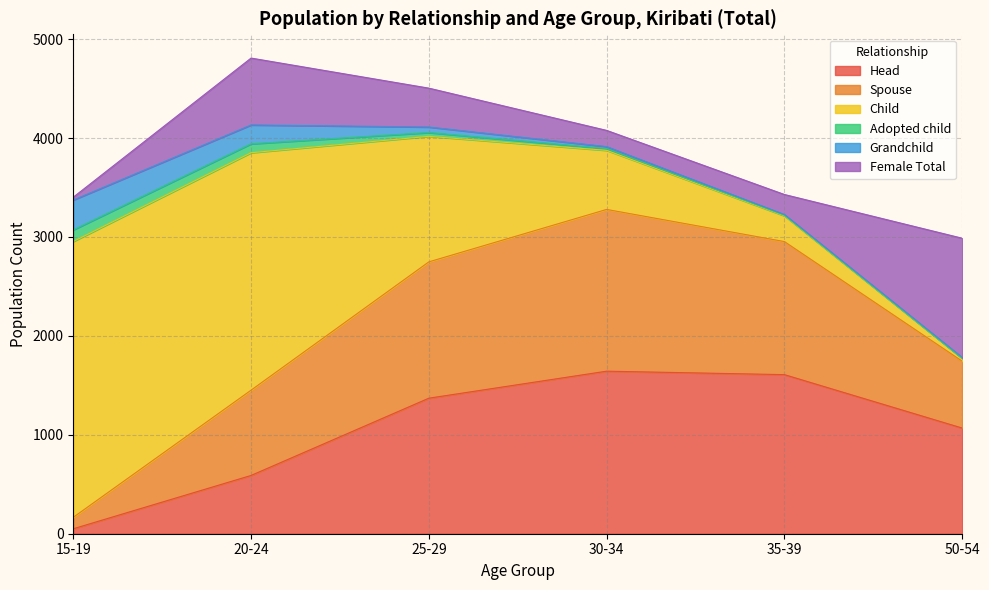

Does the chart display data point markers on the line(s)?

No